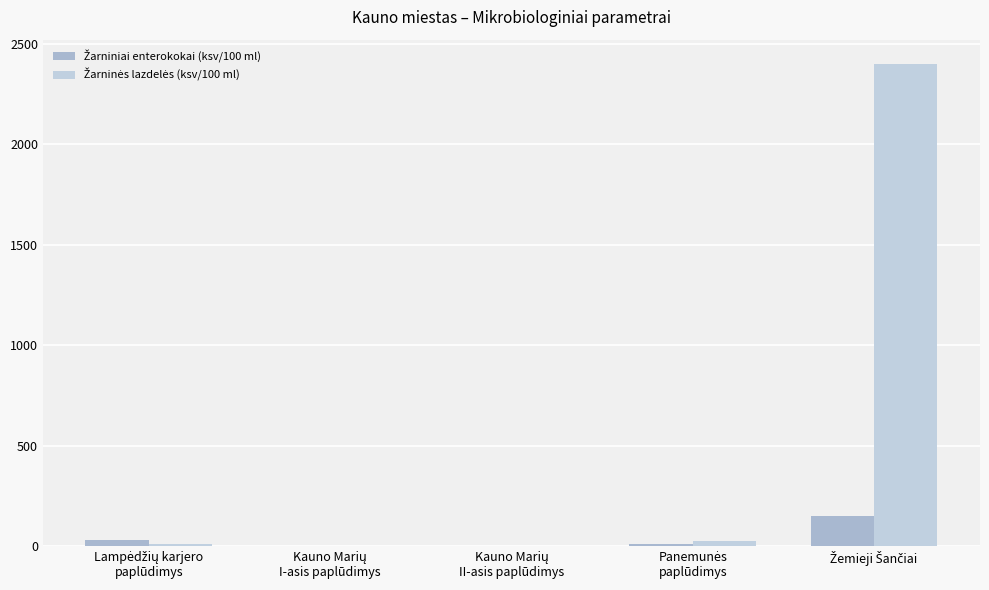

What is the total value across all series at Kauno Marių
II-asis paplūdimys?

2.0